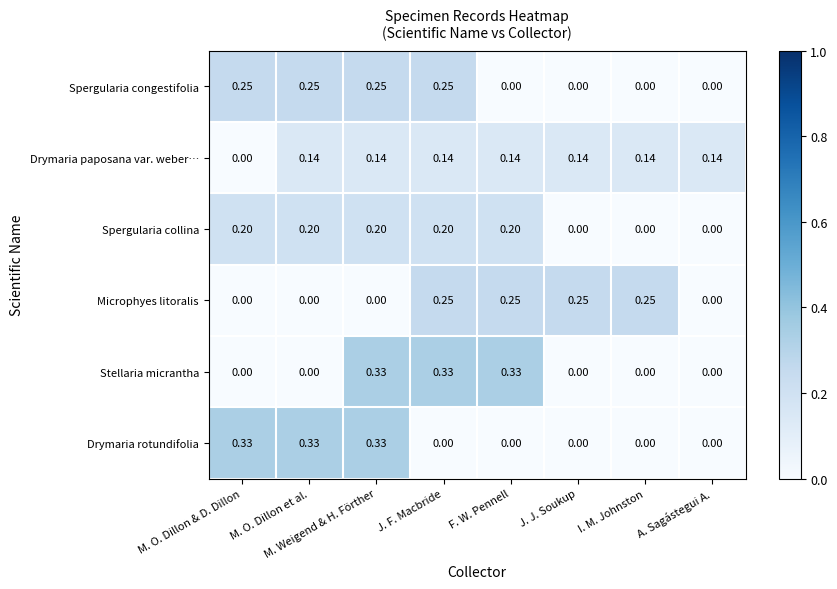

Is the value of Drymaria rotundifolia at A. Sagástegui A. greater than the value of Microphyes litoralis at J. F. Macbride?

No